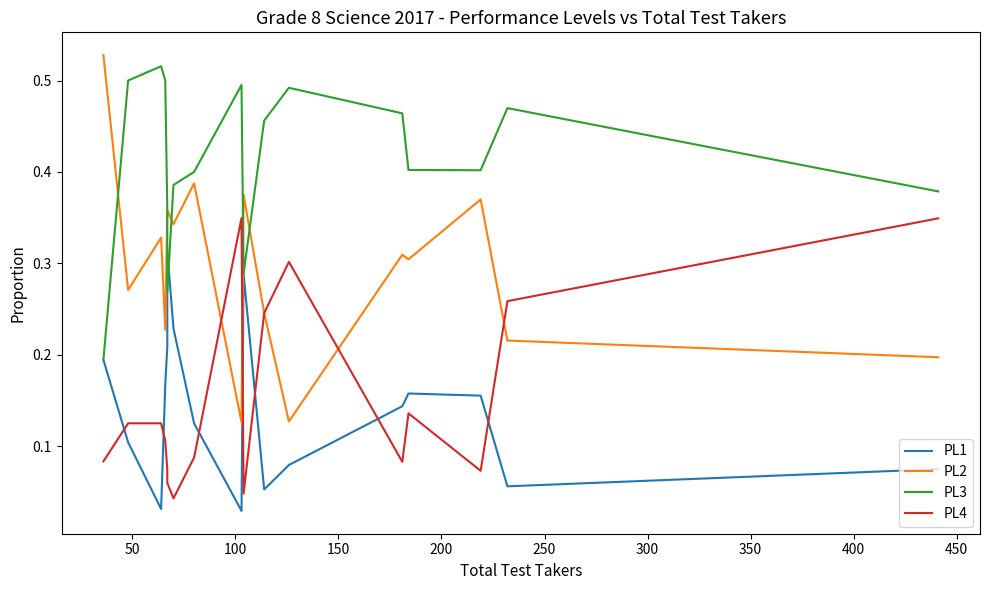

Between 100 and 250, which series saw the biggest shift?

PL1